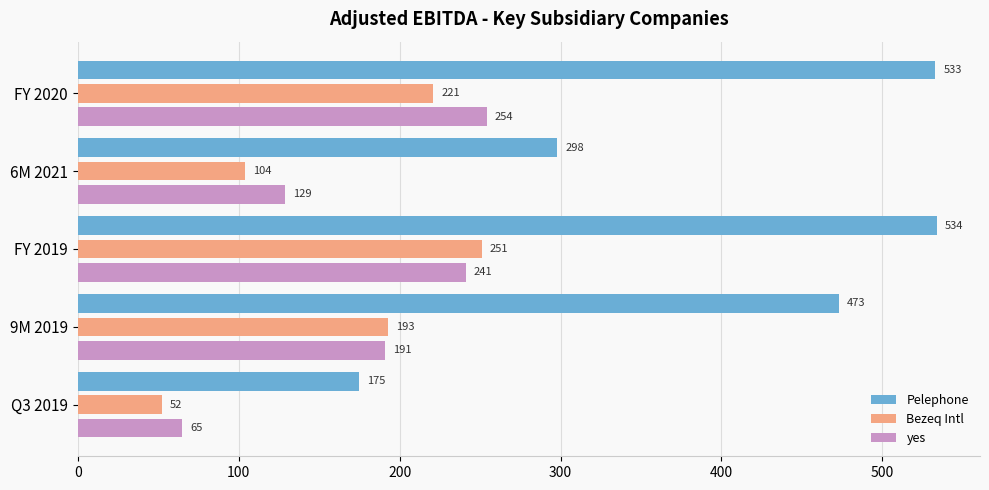

What is the average value of the Bezeq Intl series?

164